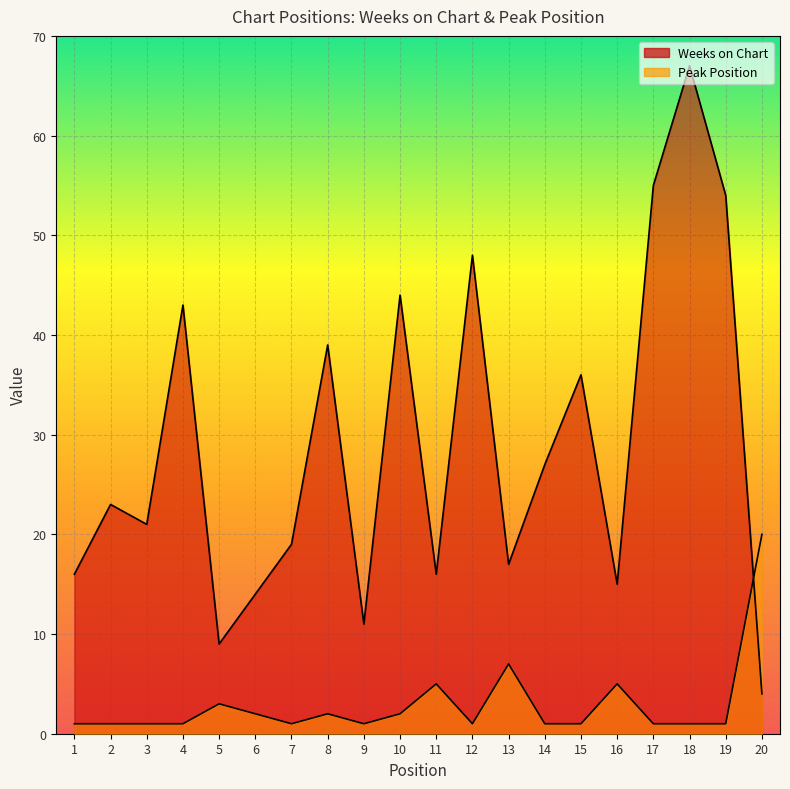

True or false: Weeks on Chart has more than 2 points higher than both neighbors.

True